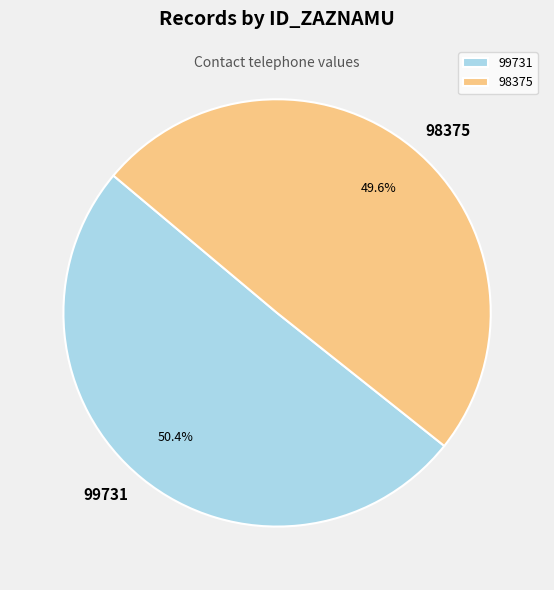

Does 98375 represent more than half of the total?

No